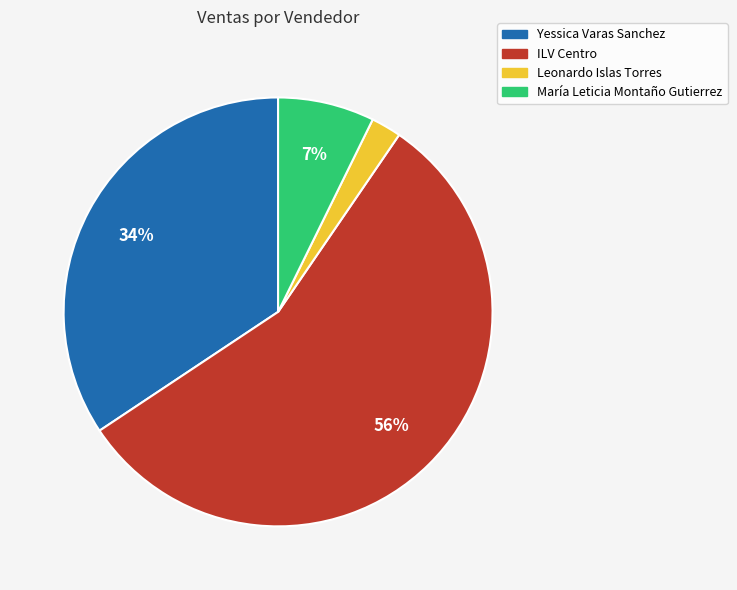

Rank the categories by value from lowest to highest.

Leonardo Islas Torres, María Leticia Montaño Gutierrez, Yessica Varas Sanchez, ILV Centro